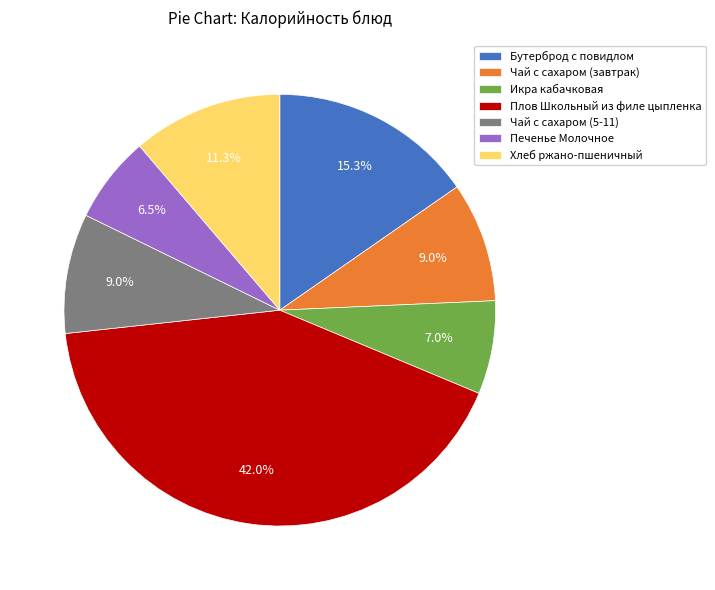

How many segments does this pie chart have?

7